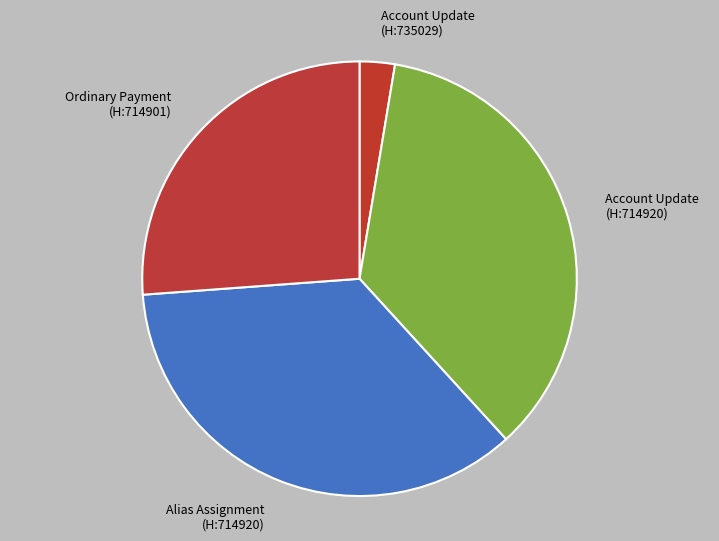

Count the number of slices in the pie.

4